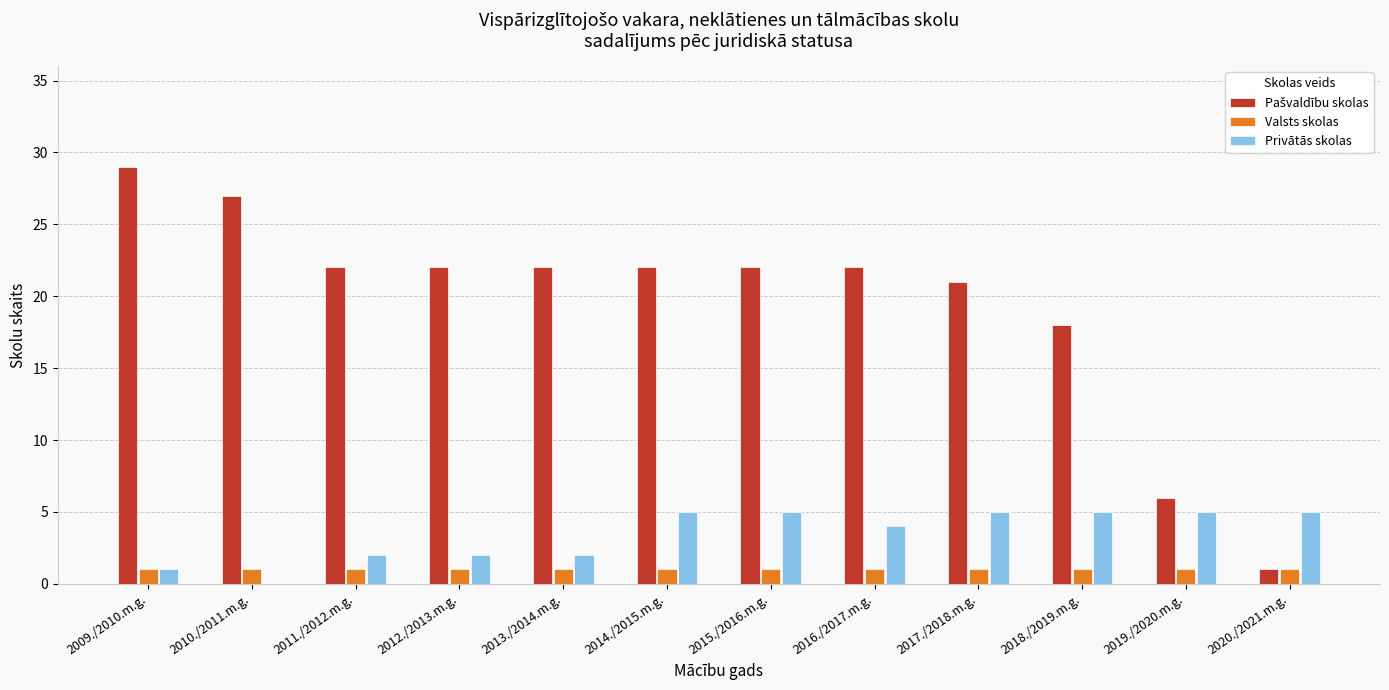

What is the sum of all Valsts skolas values?

12